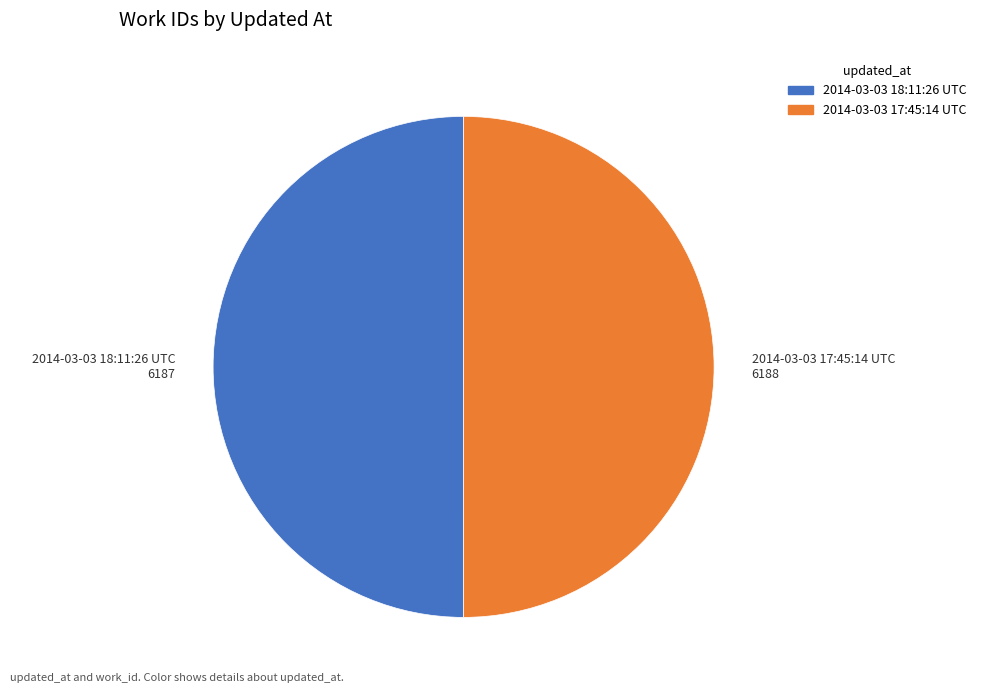

Do 2014-03-03 17:45:14 UTC and 2014-03-03 18:11:26 UTC together represent more than half of the pie?

Yes